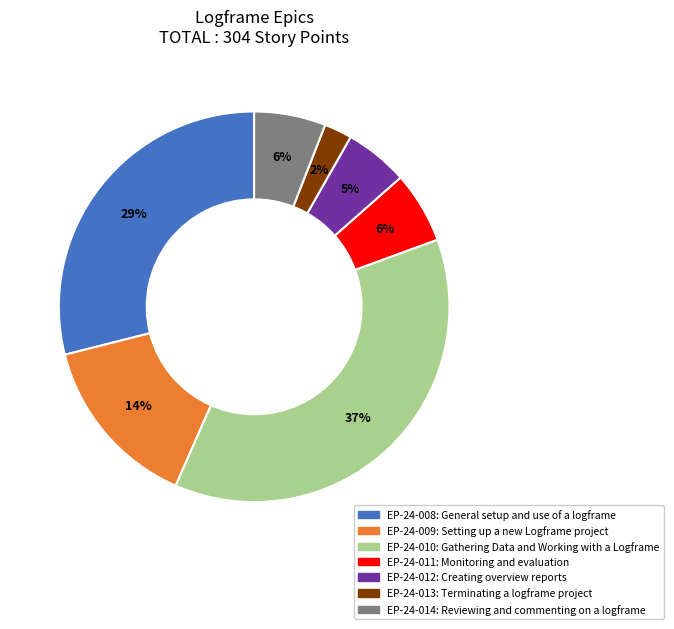

Is there any slice that represents more than half of the pie?

No